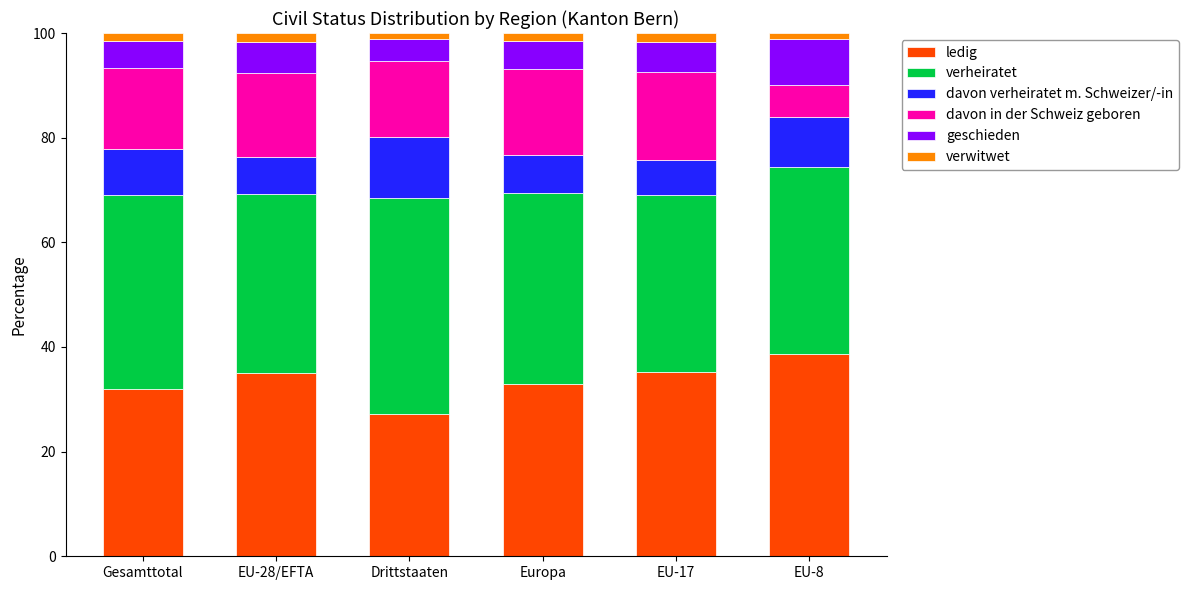

Which category has the lowest value in the ledig series?

Drittstaaten